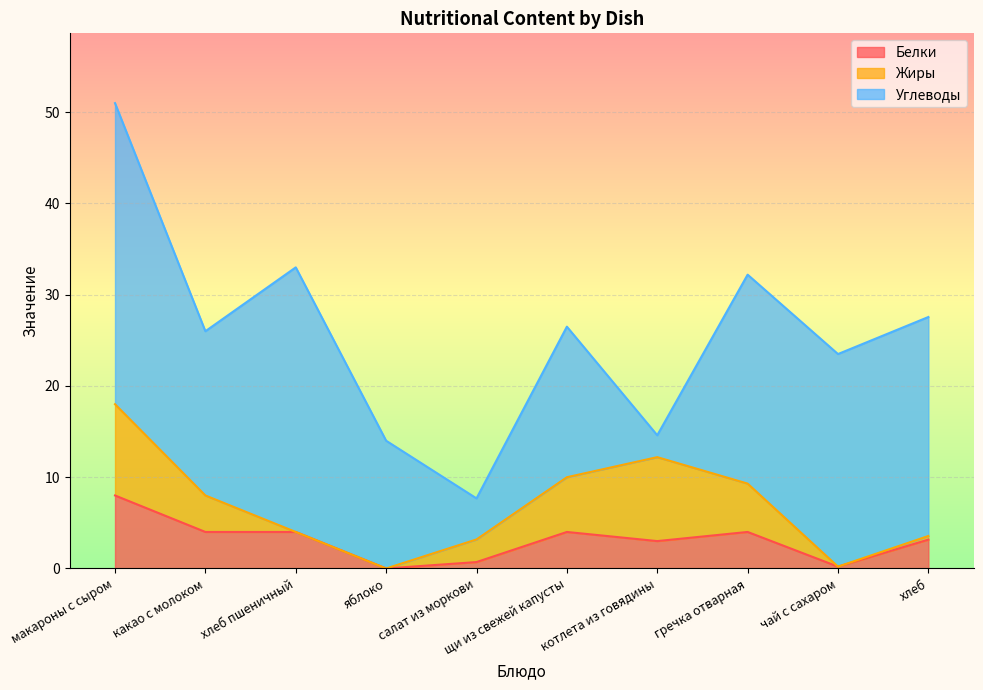

True or false: Жиры has more than 0 points higher than both neighbors.

True